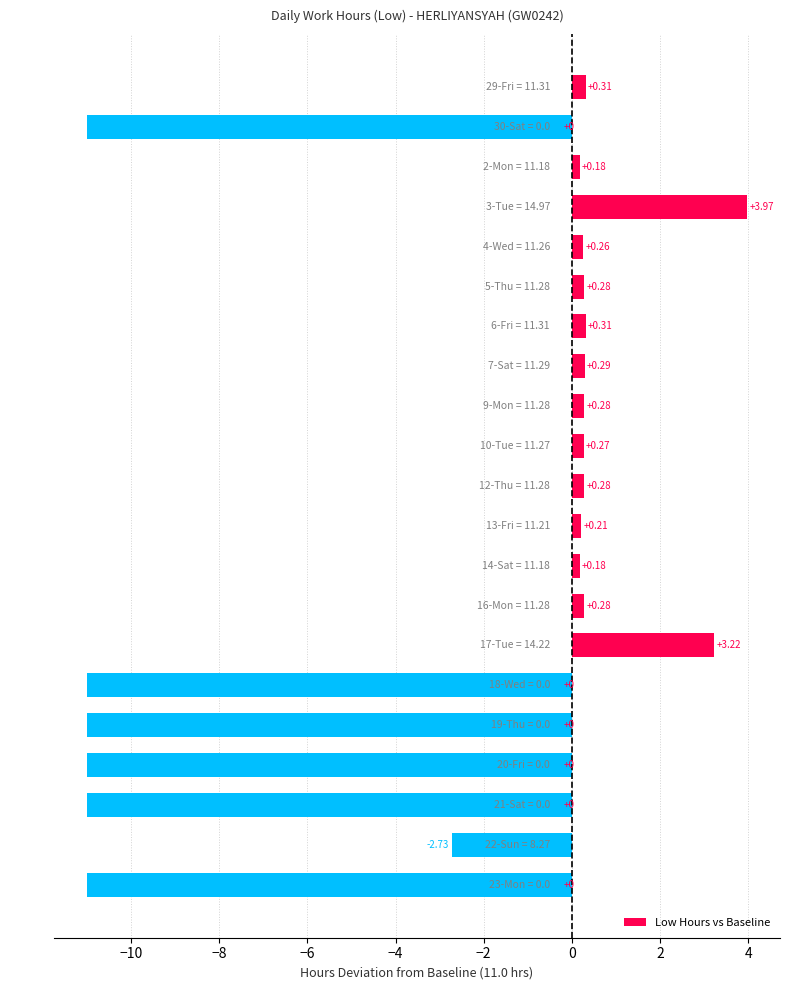

Which has a higher value, 19-Thu or 6-Fri?

6-Fri